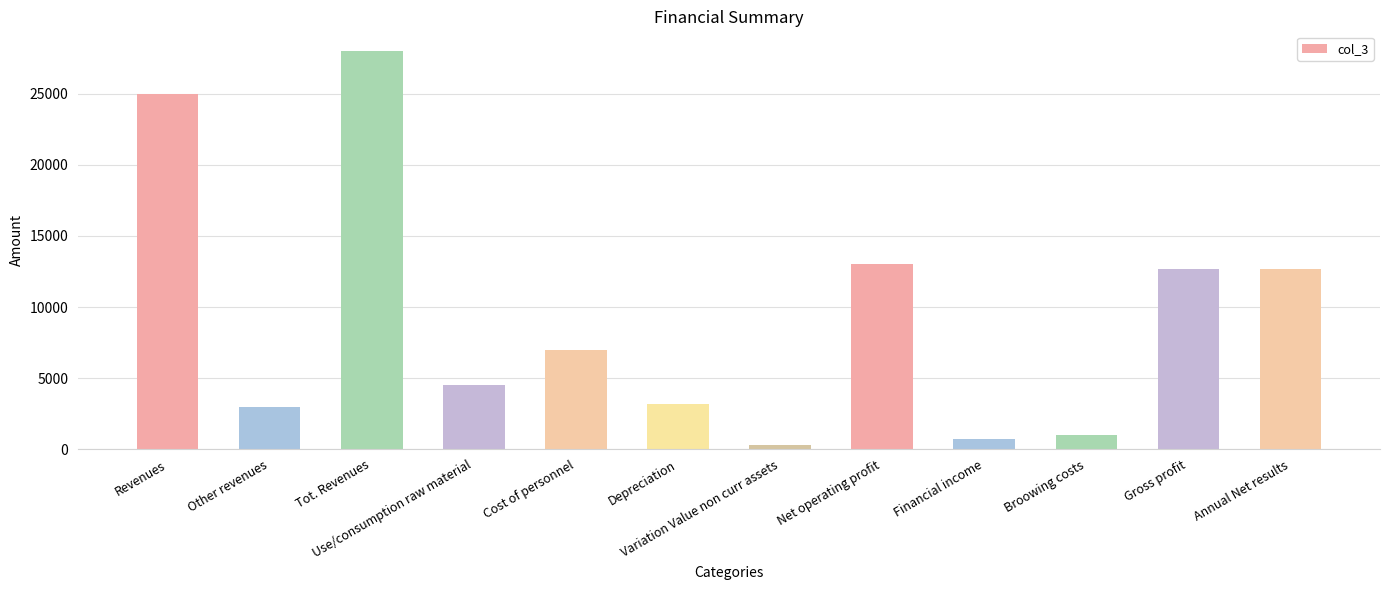

What is the change in value from Variation Value non curr assets to Annual Net results?

+12375